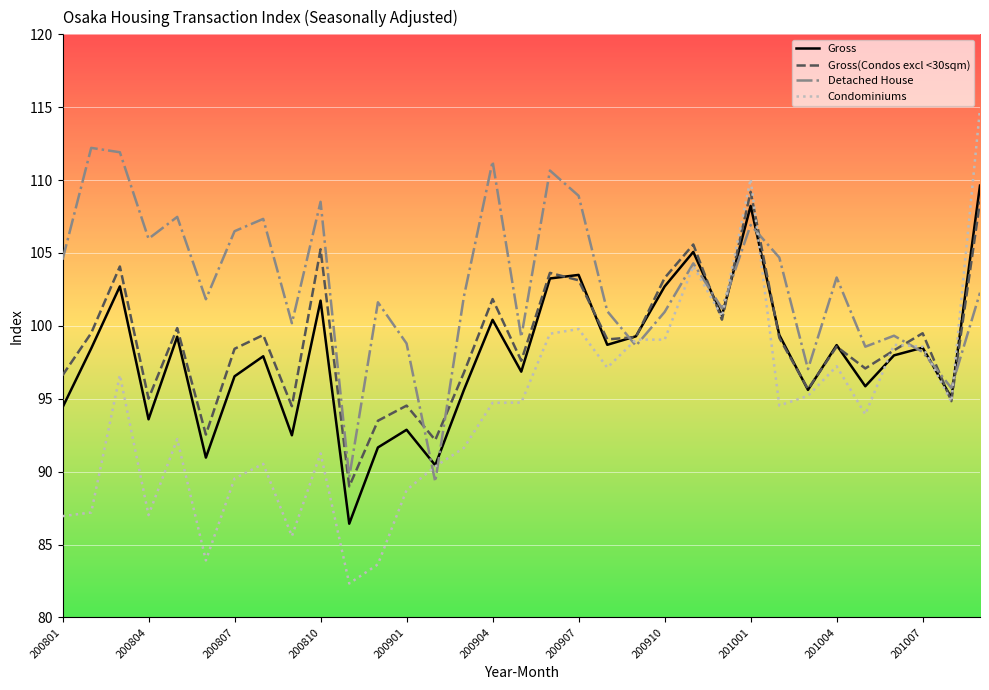

What is the maximum value for Condominiums?

114.9